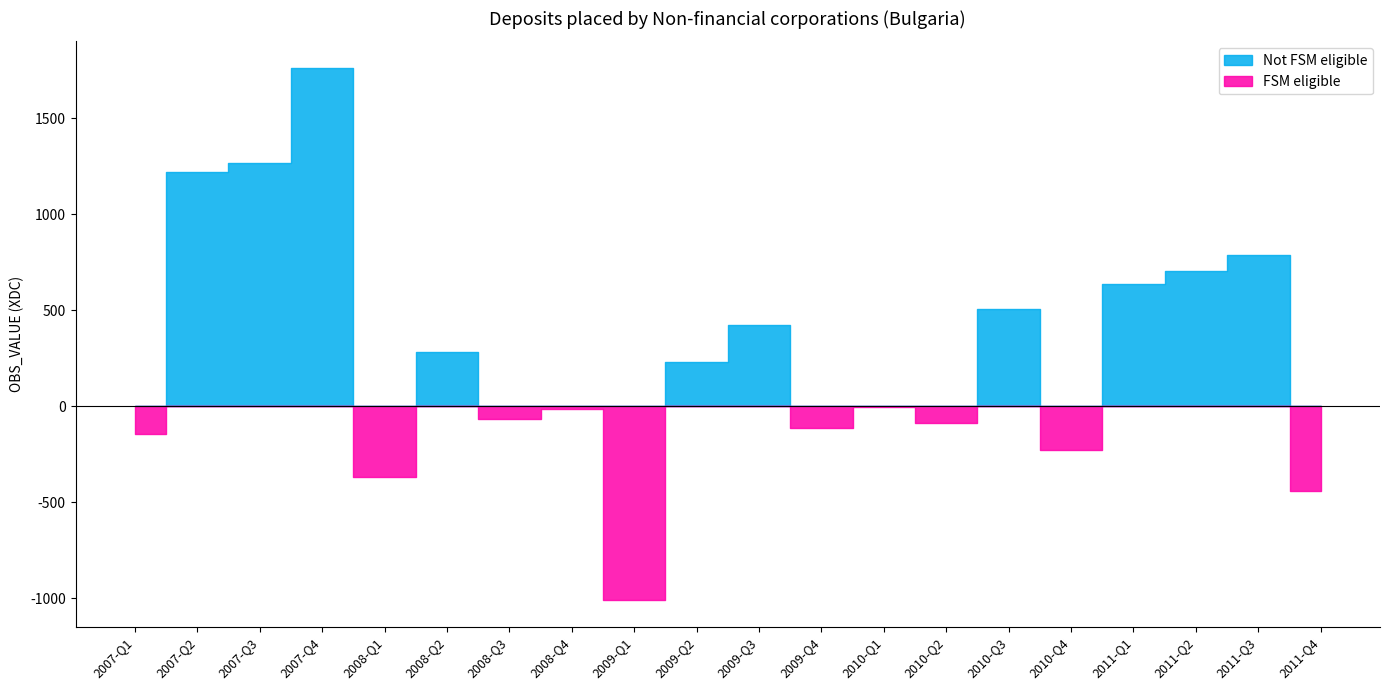

Which label corresponds to the largest value in the chart?

2007-Q4